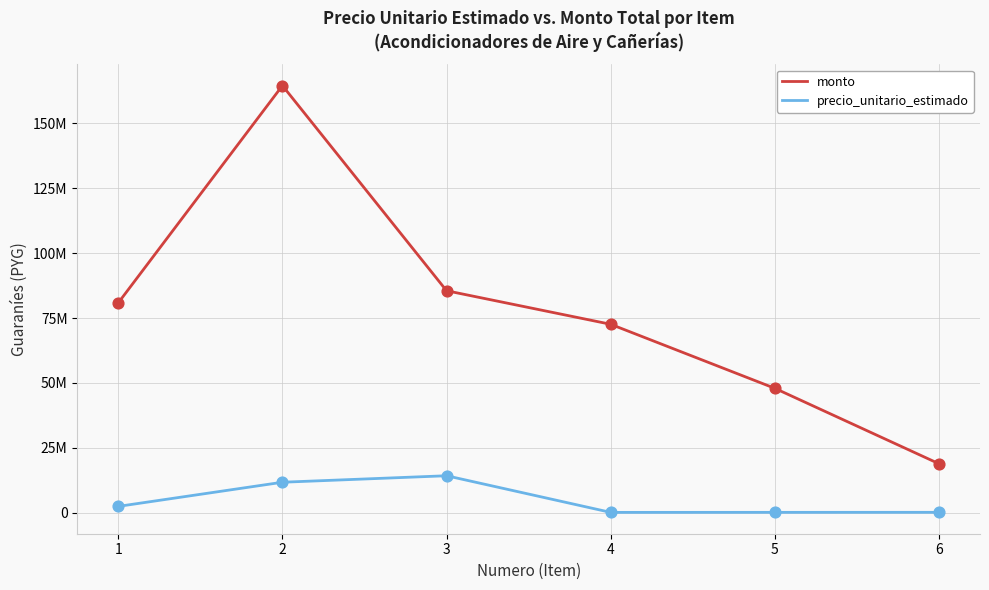

At which category is the sum across all series the highest?

2